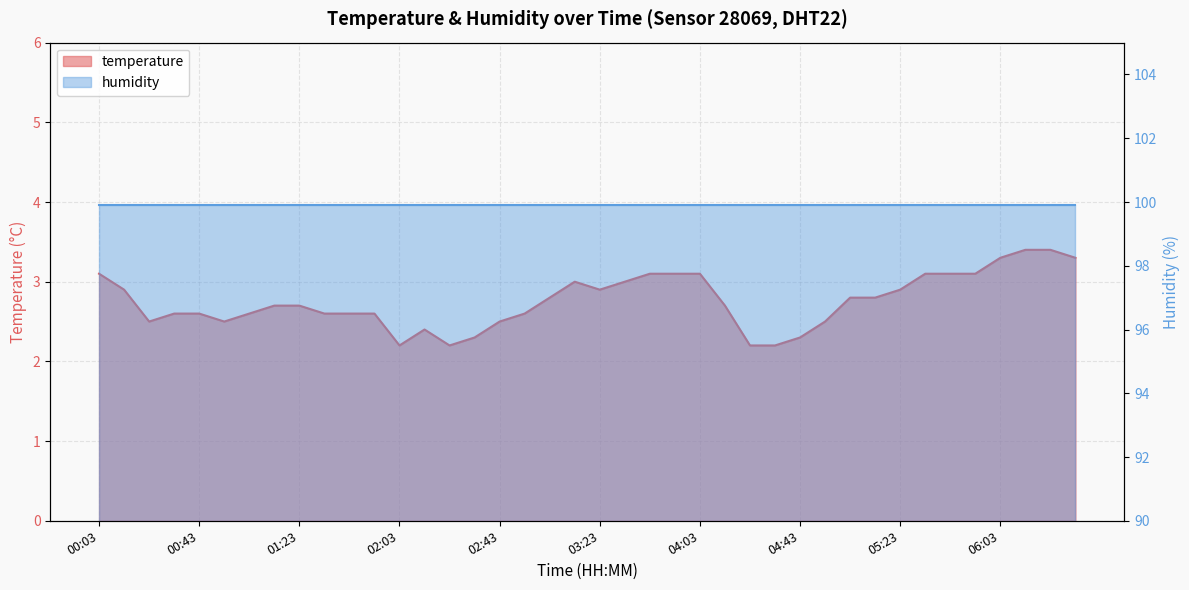

What is the ratio of the value at 00:13 to the value at 04:43?

1.3